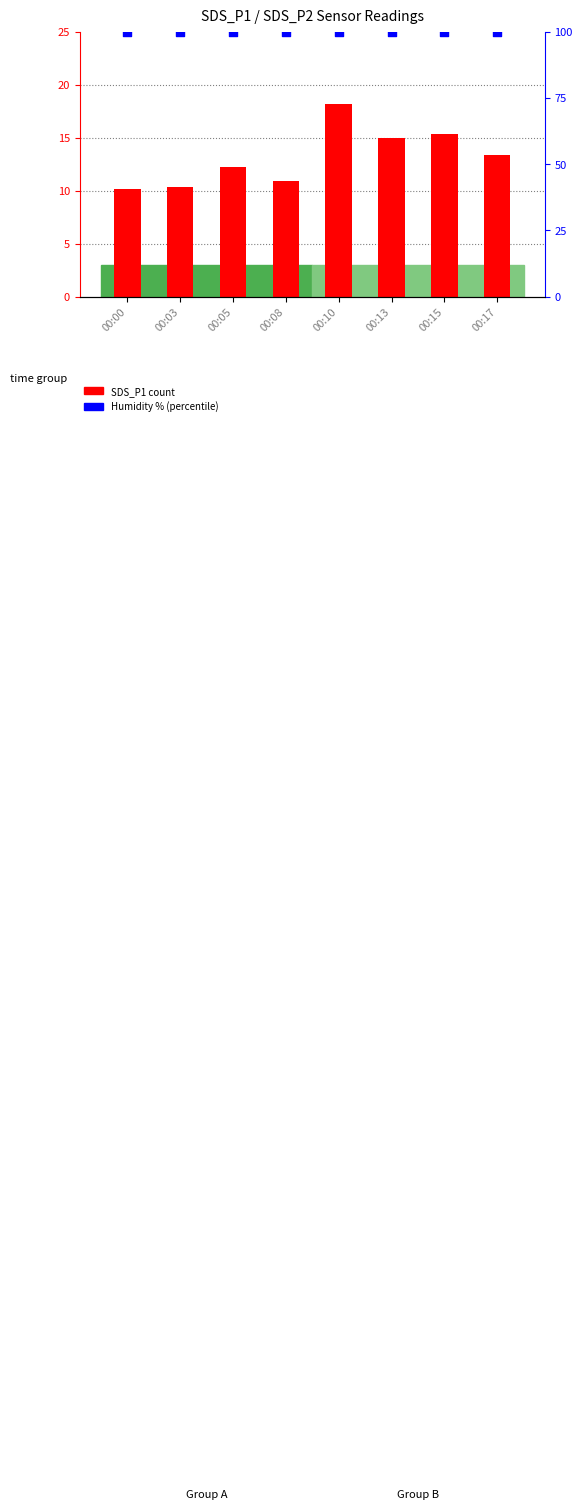

At how many categories does at least one series exceed 24?

8